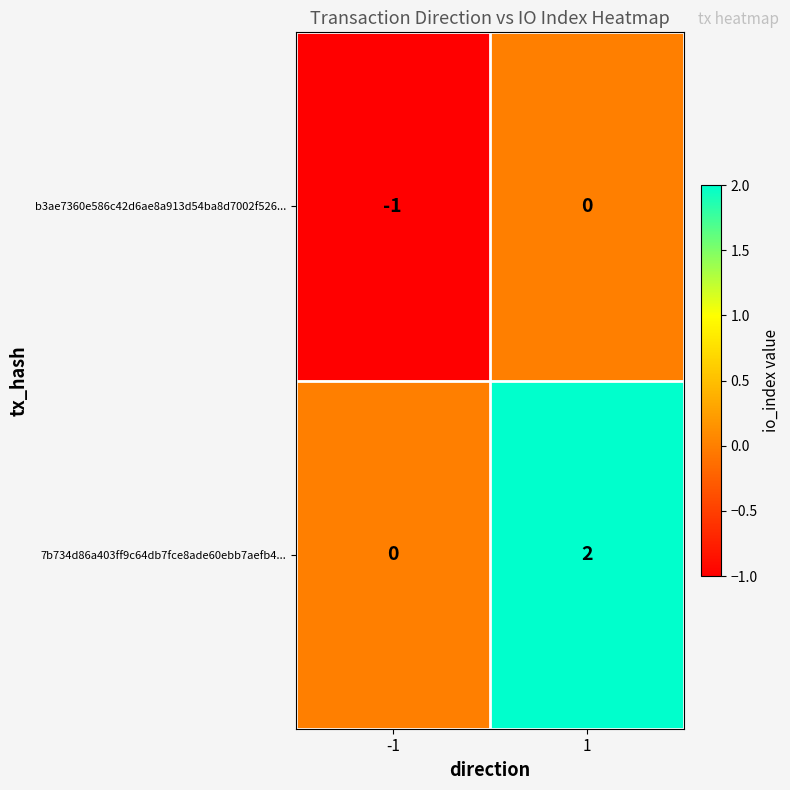

Which series has the widest spread of values?

7b734d86a403ff9c64db7fce8ade60ebb7aefb4...